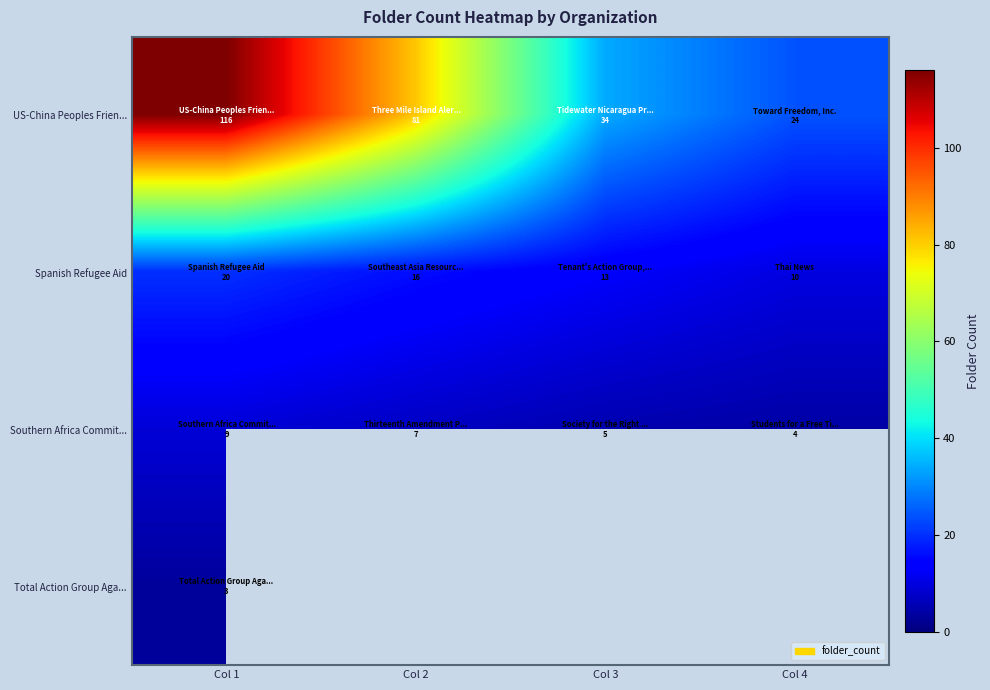

What is the maximum value for US-China Peoples Frien...?

116.0